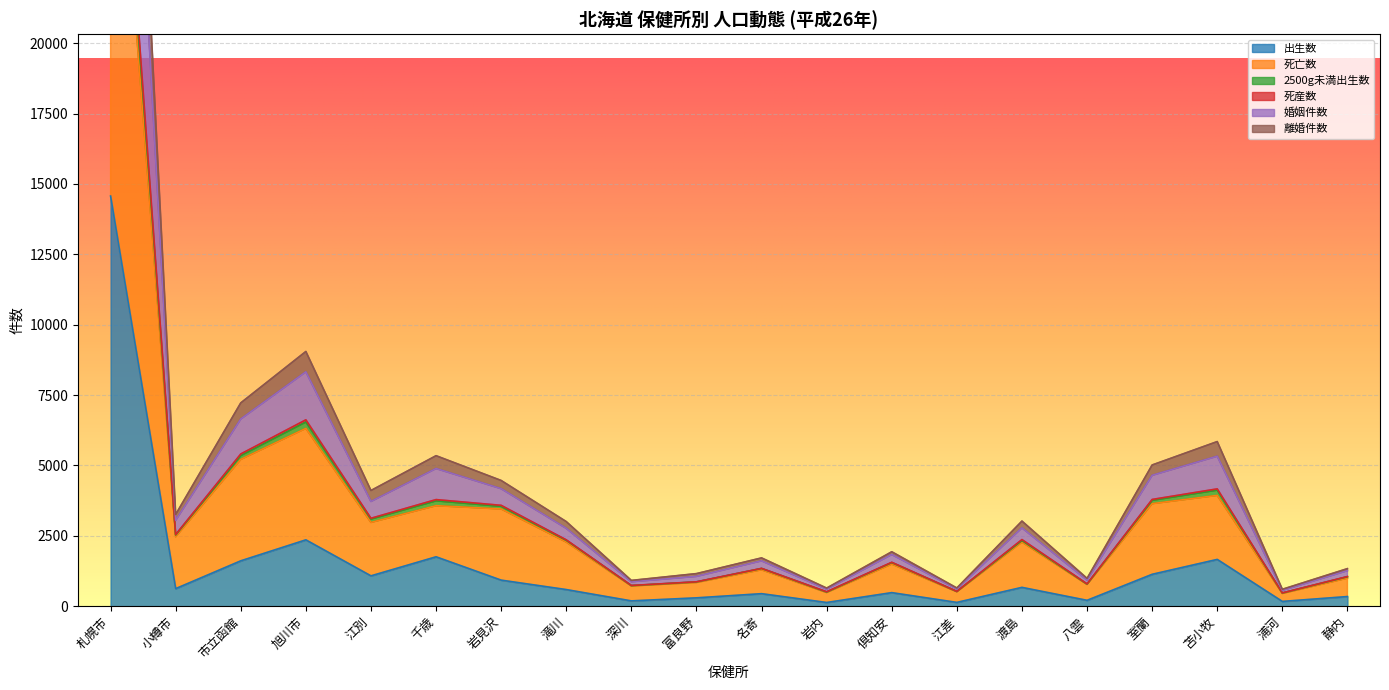

Which label corresponds to the smallest value in the chart?

岩内